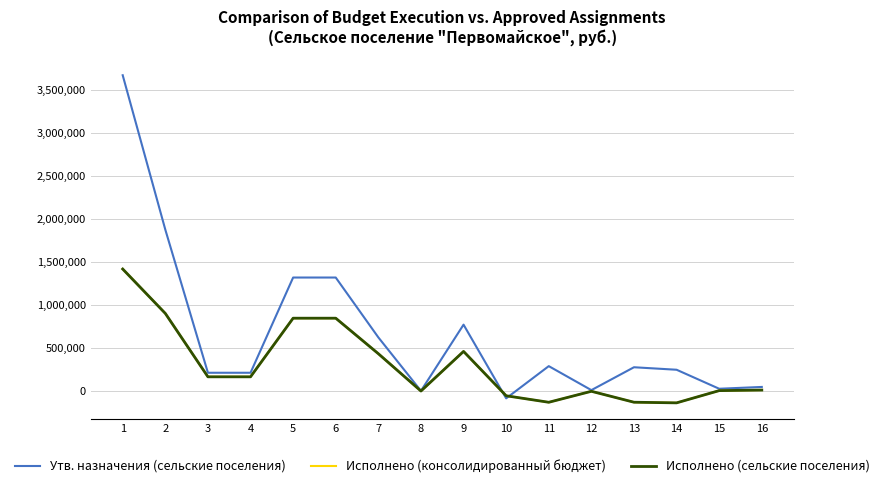

What is the difference between the maximum and minimum values in the Утв. назначения (сельские поселения) series?

3757400.0